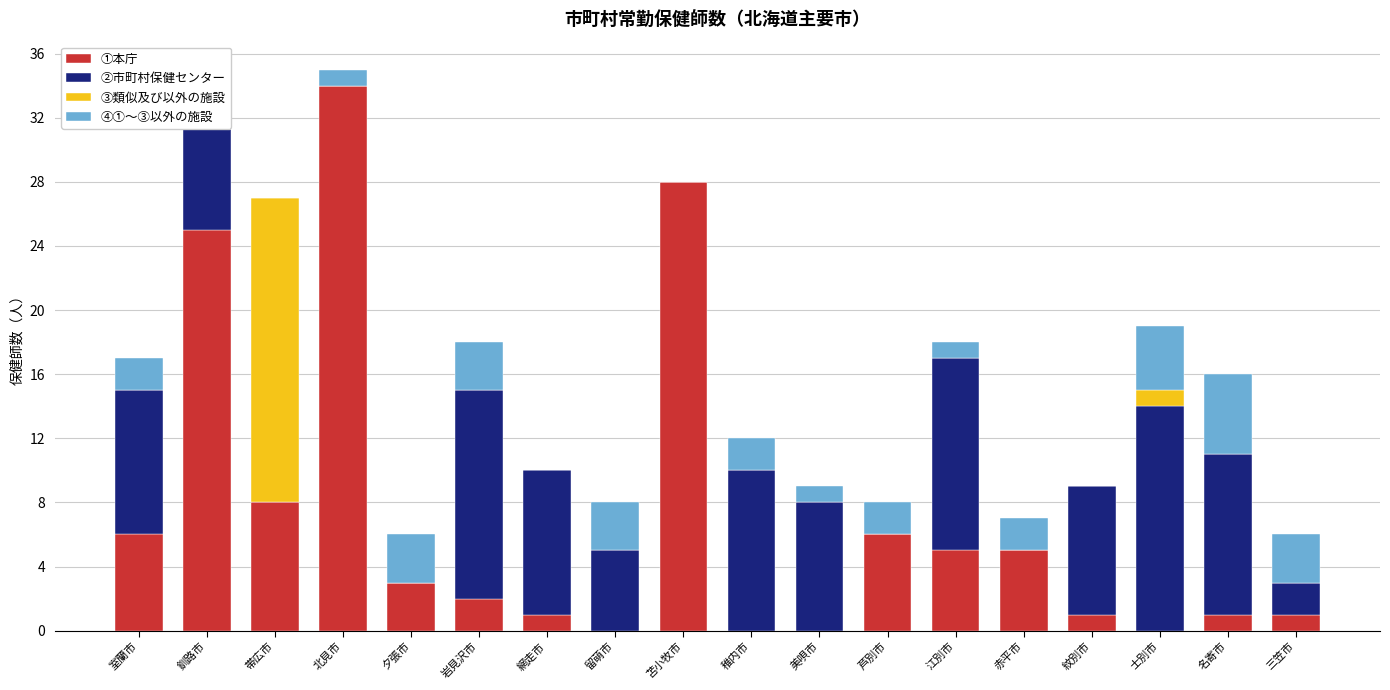

How many groups of bars are there?

18